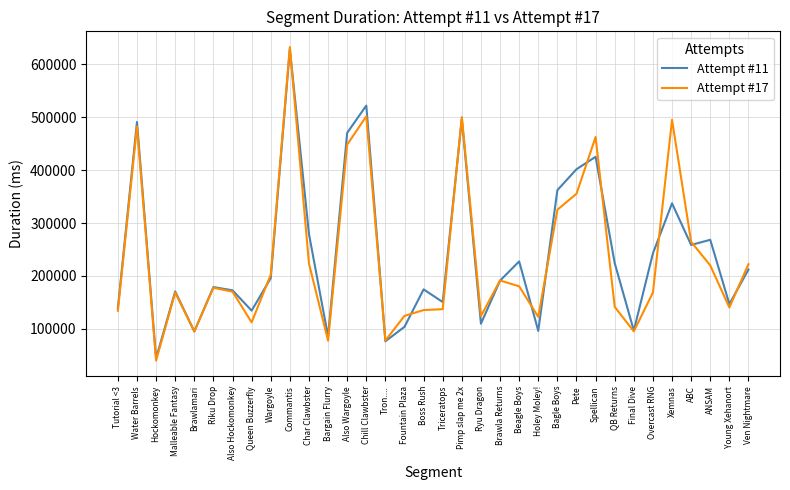

How many lines are shown in the chart?

2